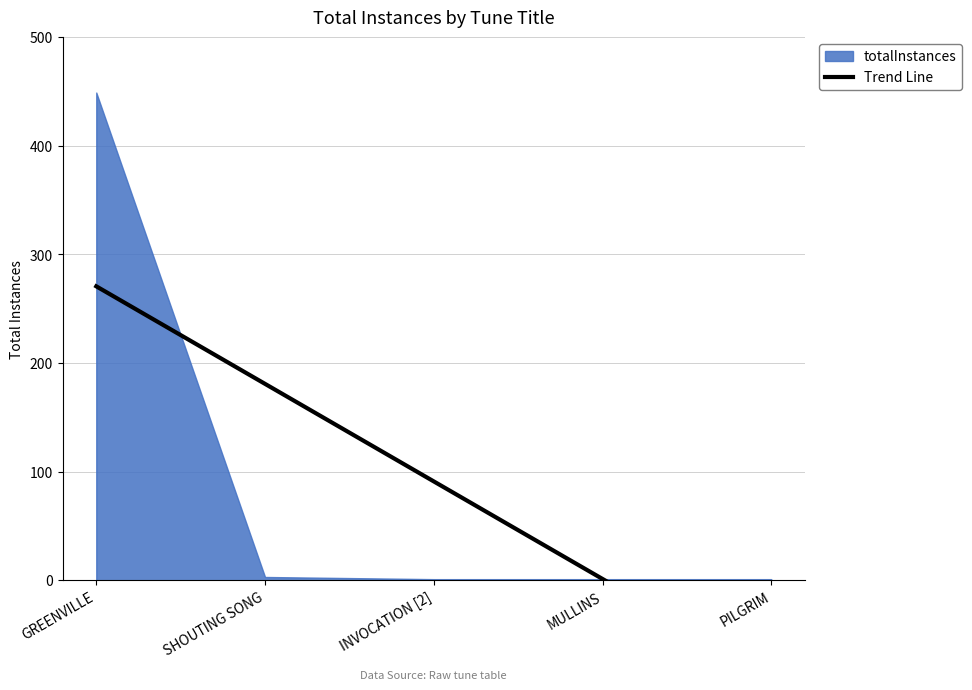

List the labels in order of value, largest first.

GREENVILLE, SHOUTING SONG, INVOCATION [2], MULLINS, PILGRIM